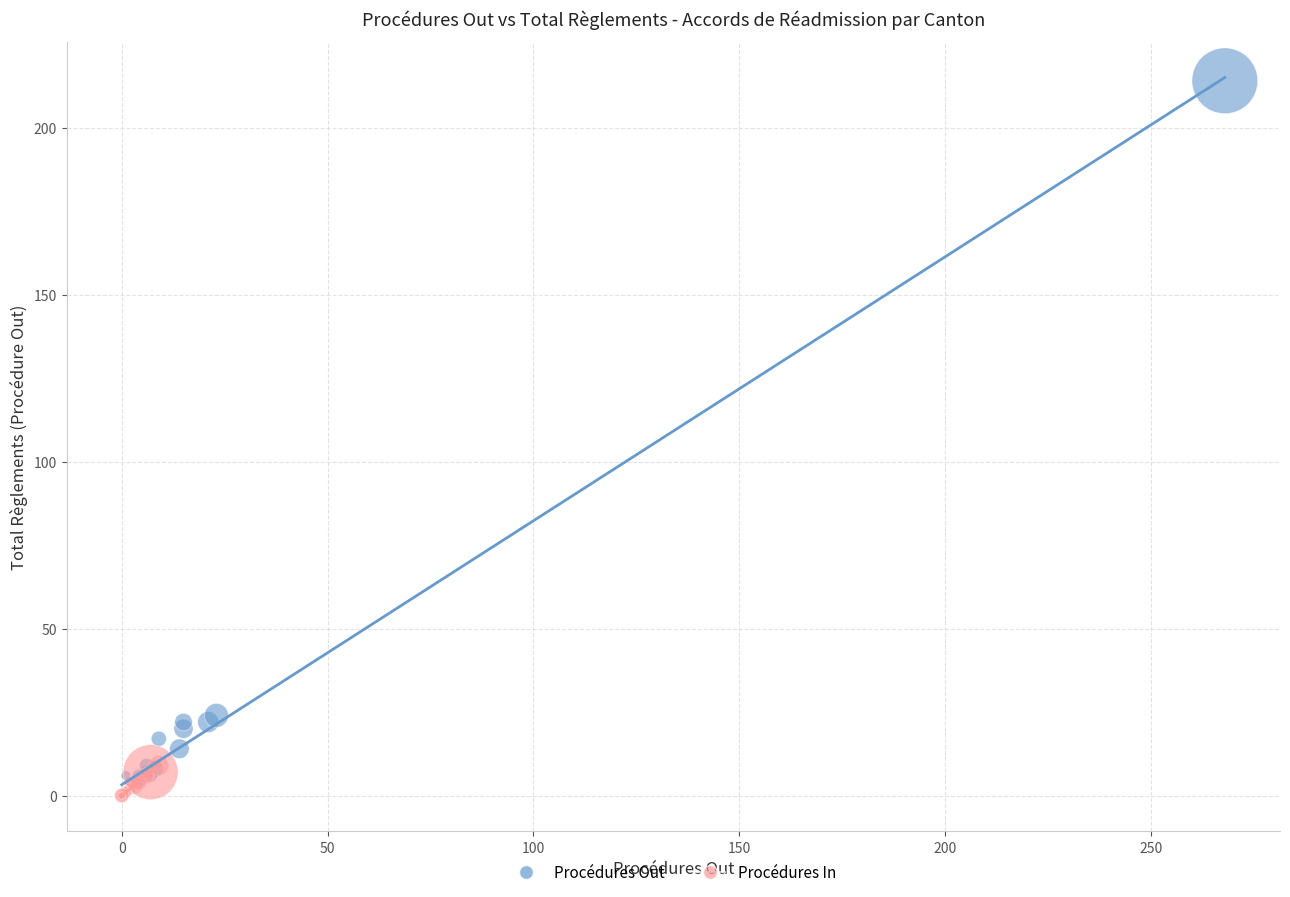

Which series reaches the maximum Y coordinate?

Procédures Out